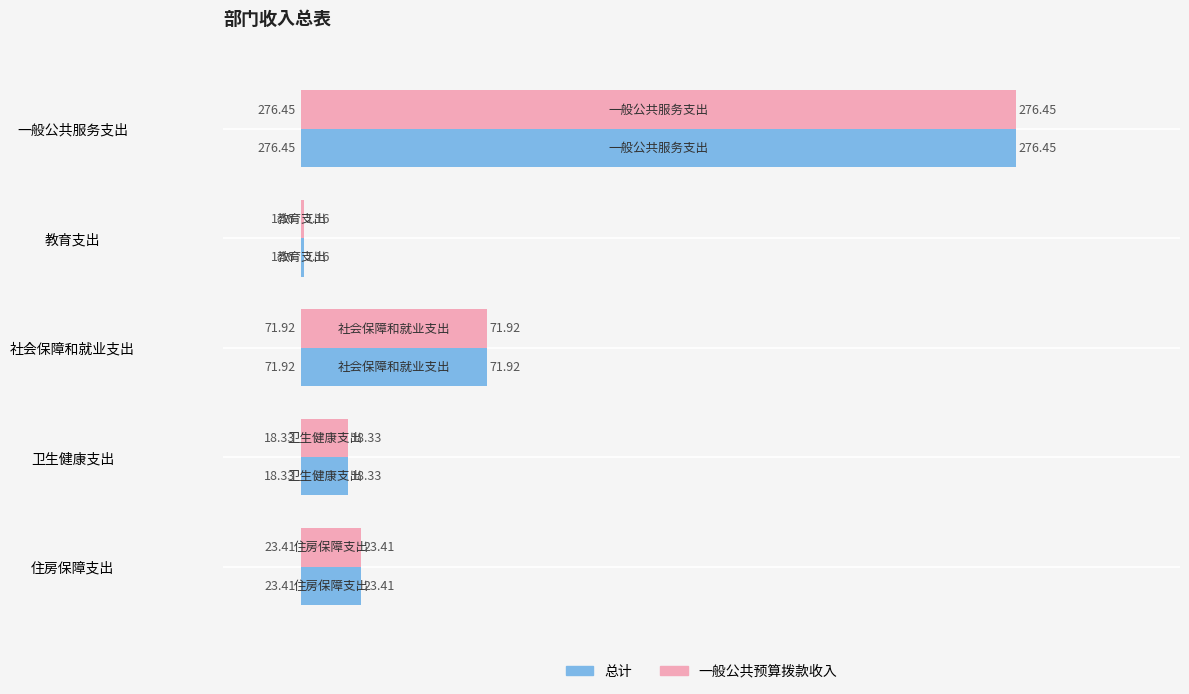

Rank the categories by 一般公共预算拨款收入 value from highest to lowest.

一般公共服务支出, 社会保障和就业支出, 住房保障支出, 卫生健康支出, 教育支出